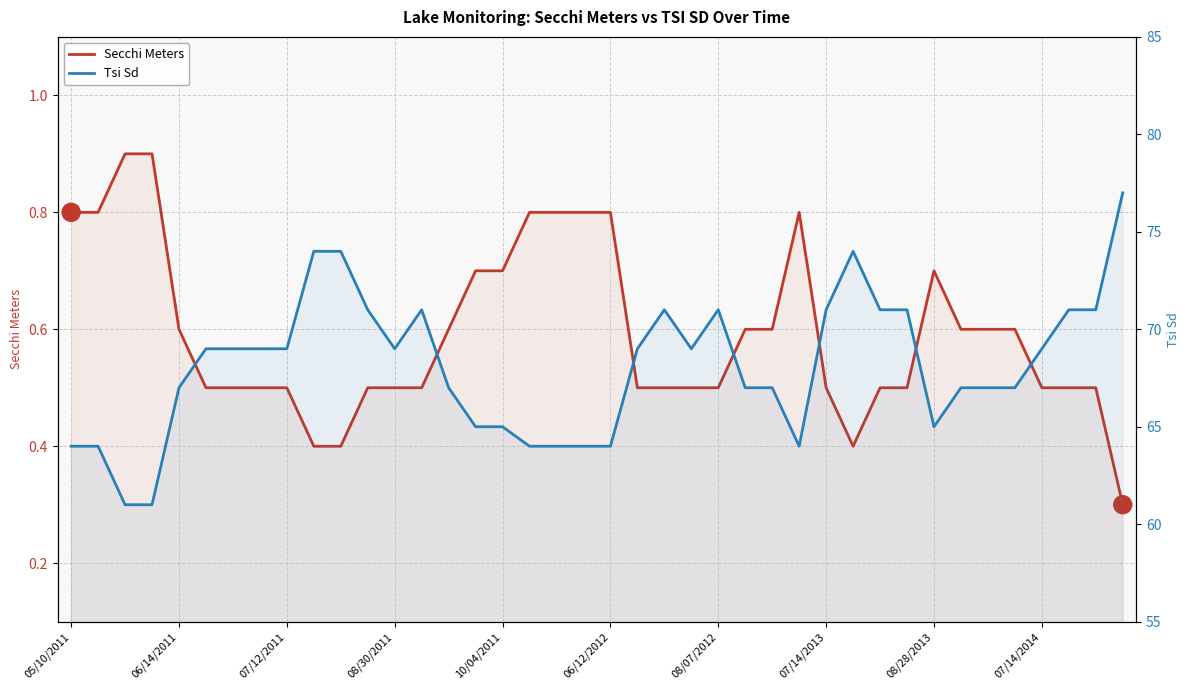

Between 25 and 10/04/2011, which is larger?

25